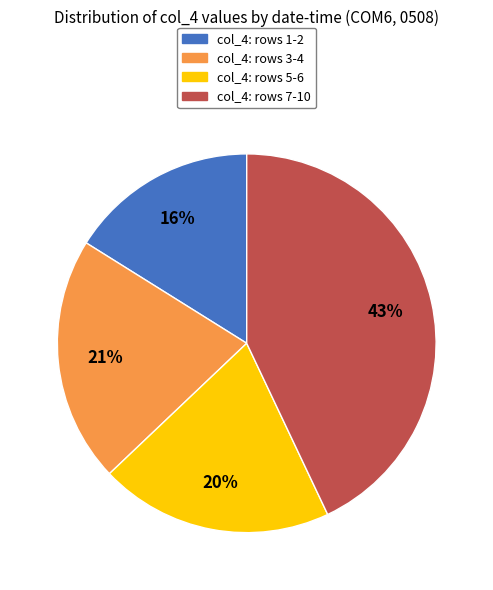

How many segments does this pie chart have?

4